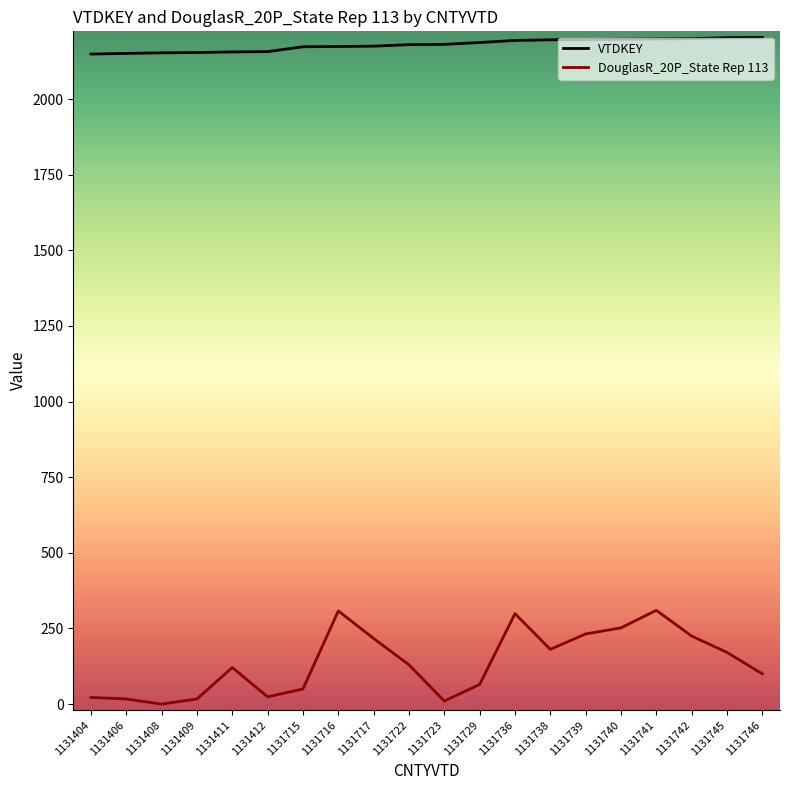

In DouglasR_20P_State Rep 113, how many points are higher than both neighbors (excluding endpoints)?

4